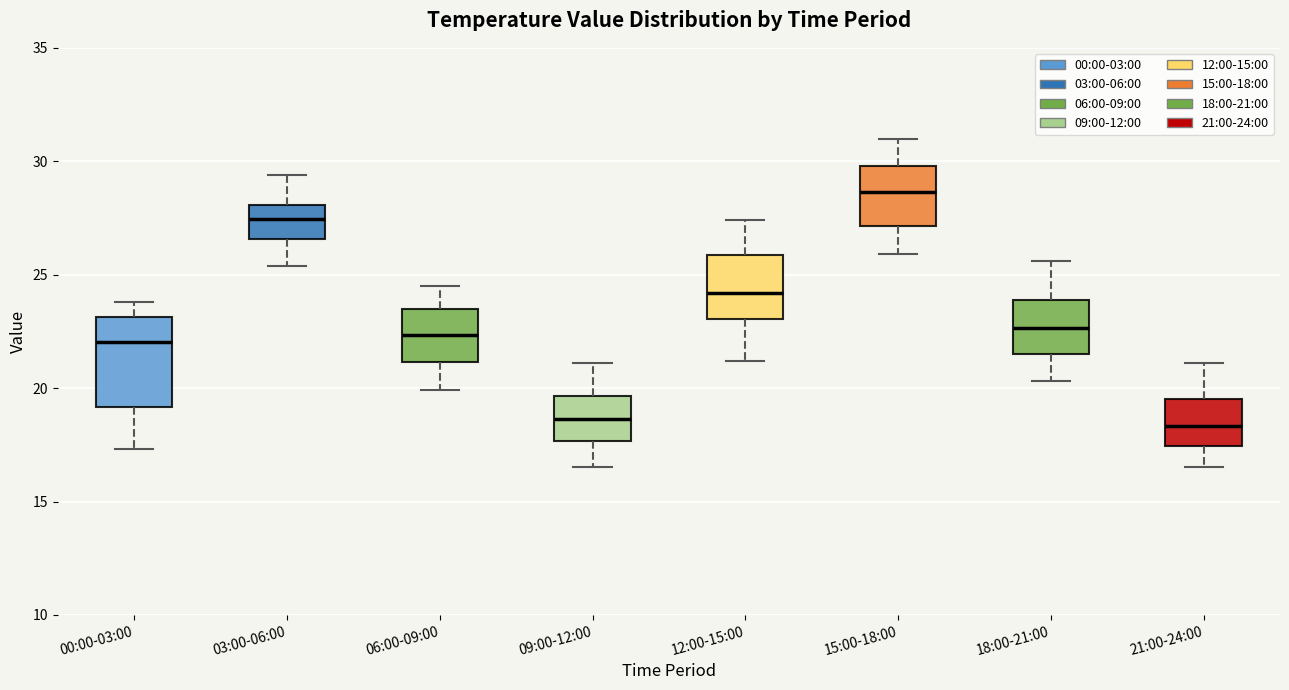

Where is the lower edge of the box for 06:00-09:00 on the y-axis? The values are not printed on the chart, so give them approximately, as read against the axis.

21.0